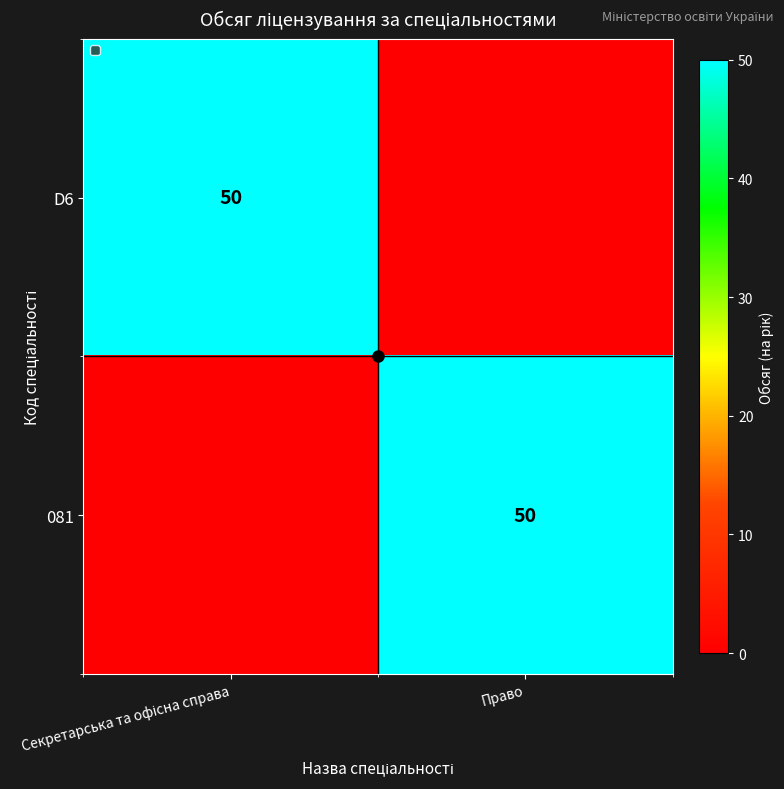

The value of 081 at Право is 27. True or false?

False